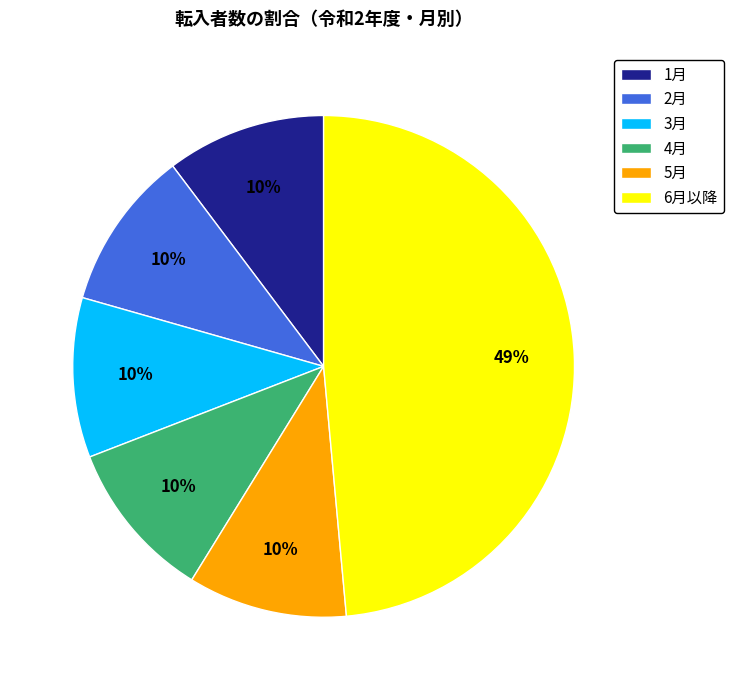

Which category has the biggest portion of the pie?

6月以降